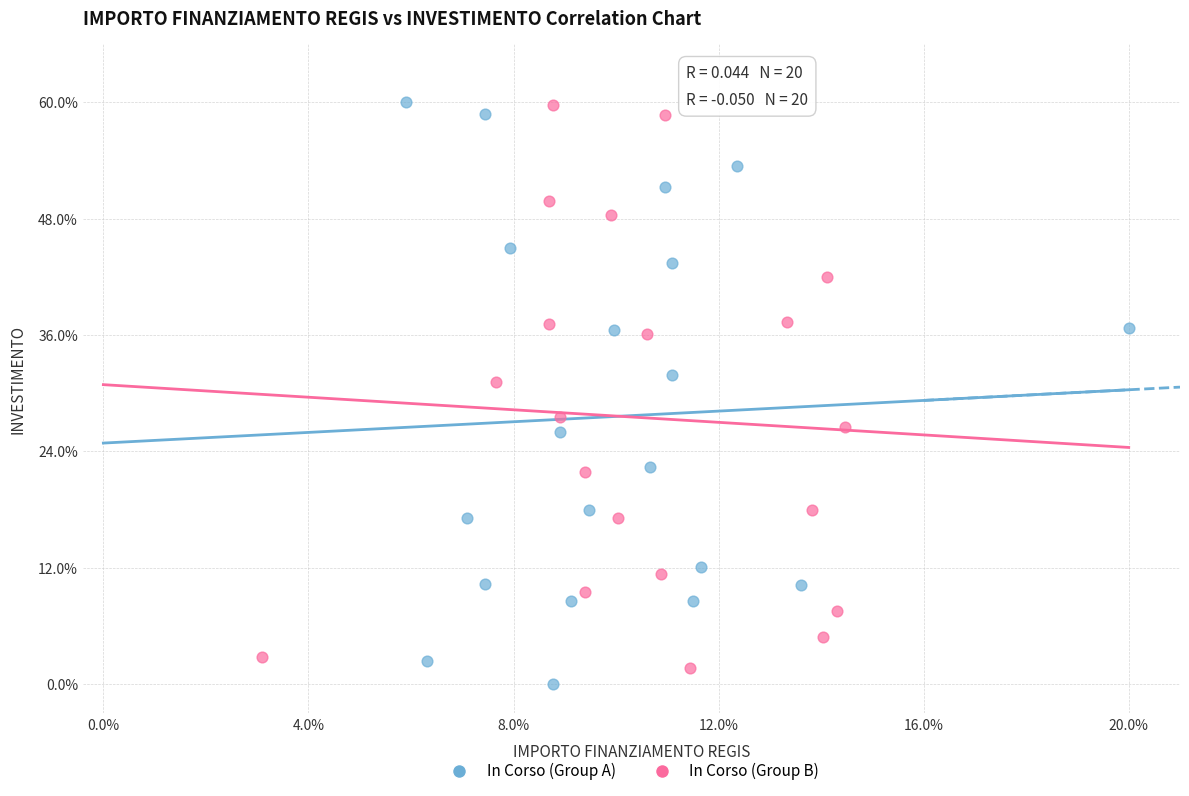

What are all the series names shown in the legend?

In Corso (Group A), In Corso (Group B)